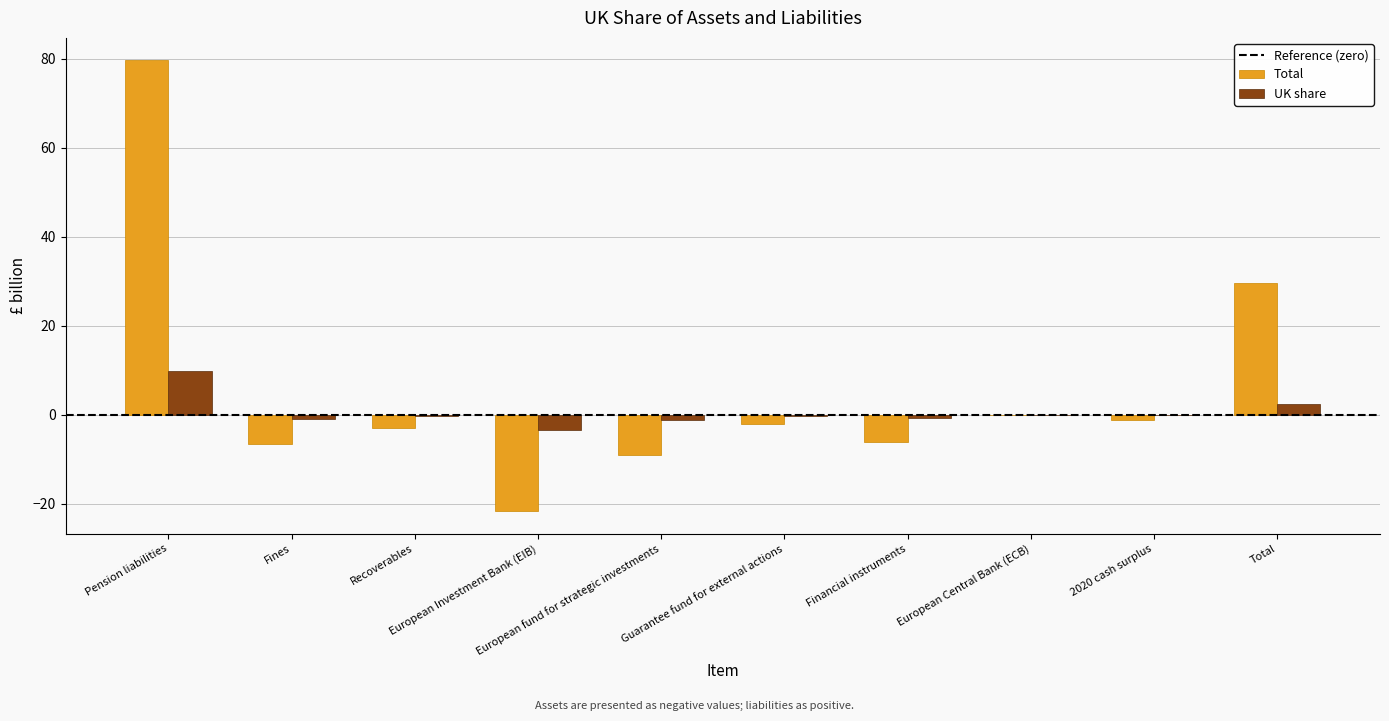

At which category is the sum across all series the highest?

Pension liabilities